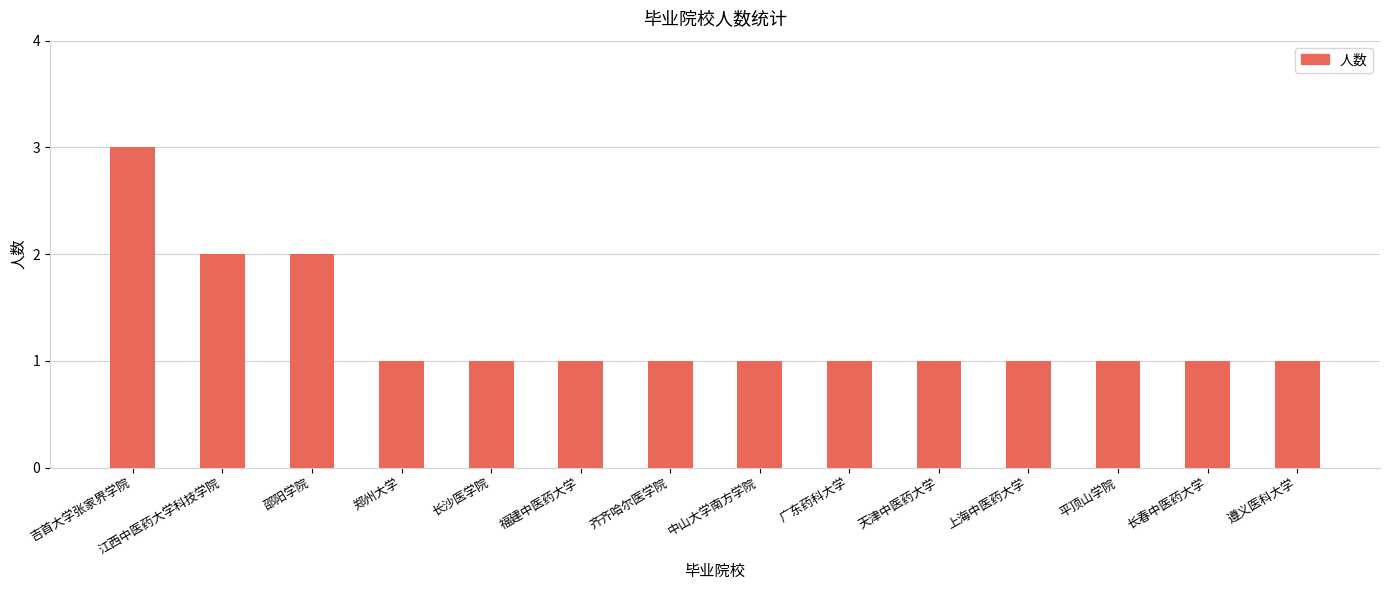

How many distinct data groups are displayed?

1